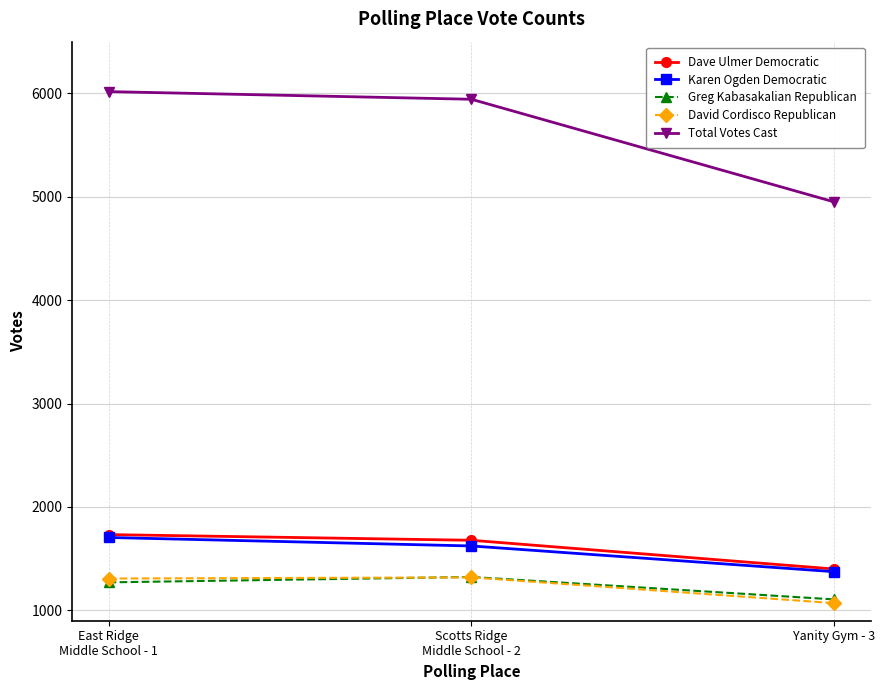

How many lines are shown in the chart?

5